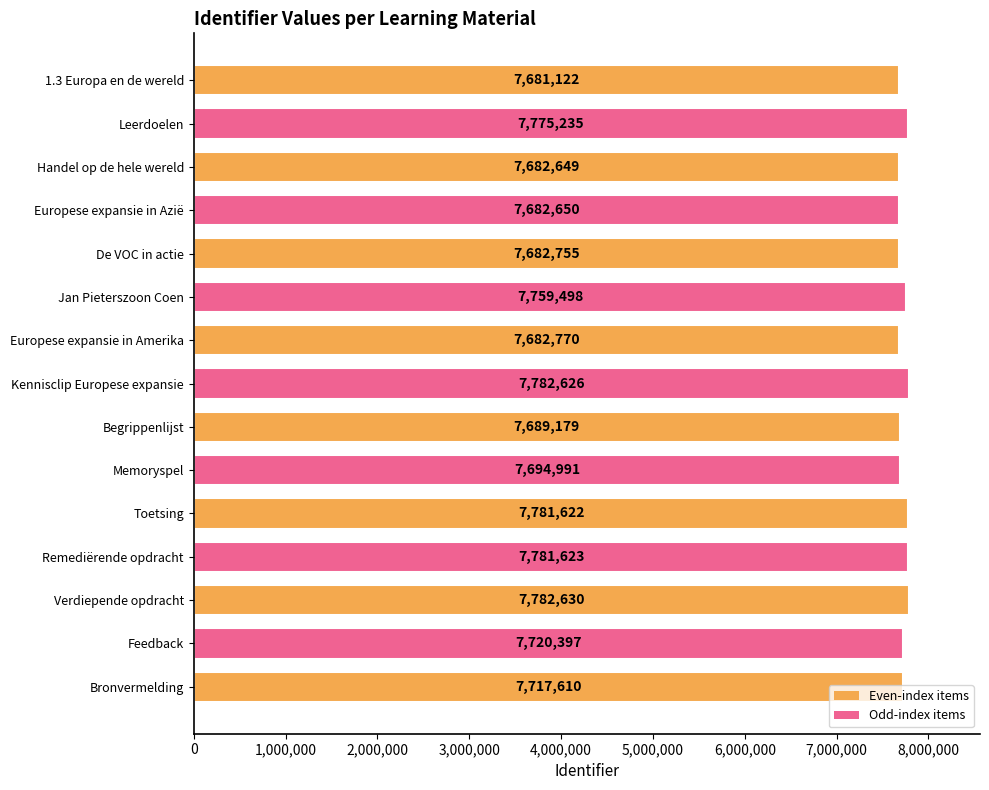

What is the sum of all values?

115897357